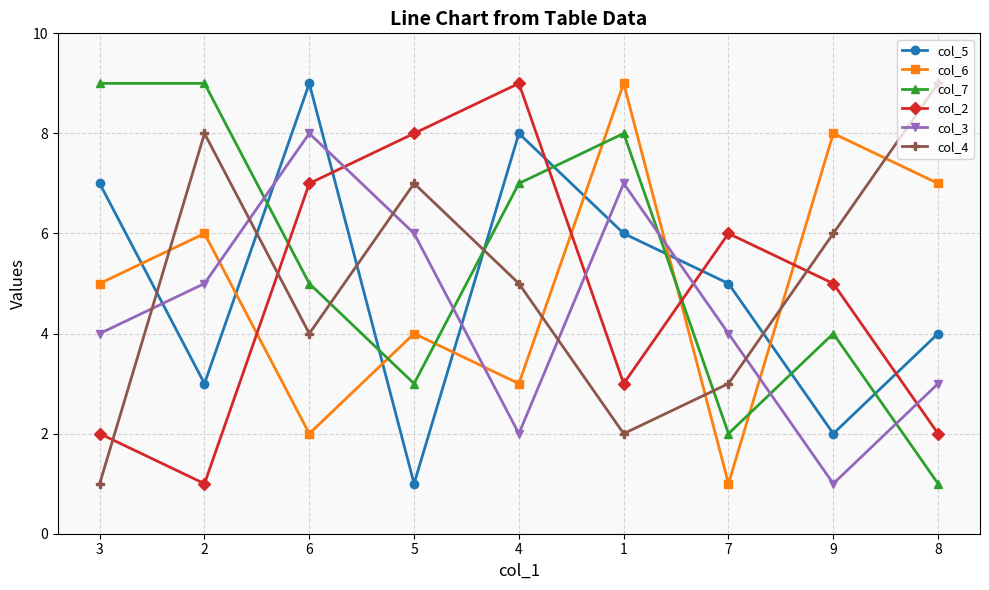

Which category has the highest value in the col_4 series?

8